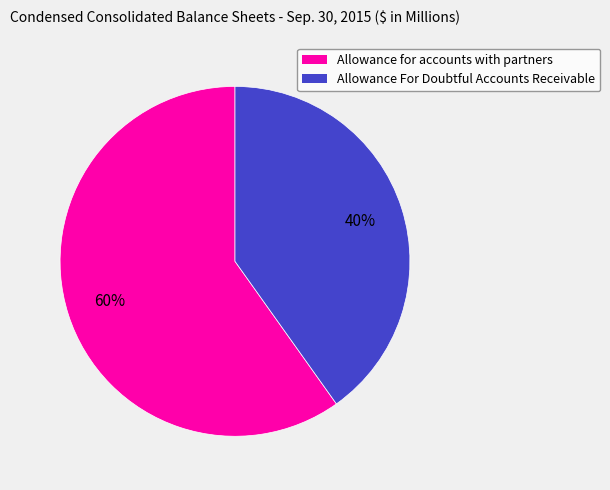

The Allowance For Doubtful Accounts Receivable slice represents 40% of the pie. True or false?

True